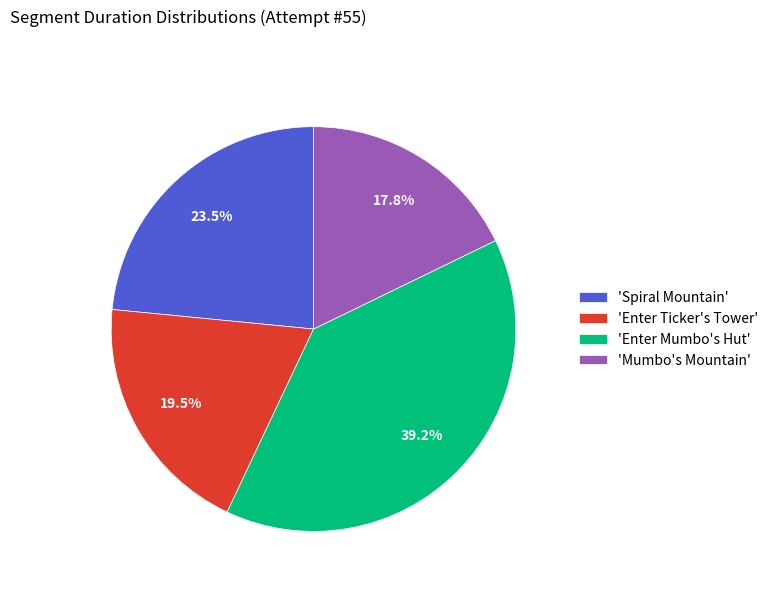

Rank the categories by value from lowest to highest.

'Mumbo's Mountain', 'Enter Ticker's Tower', 'Spiral Mountain', 'Enter Mumbo's Hut'